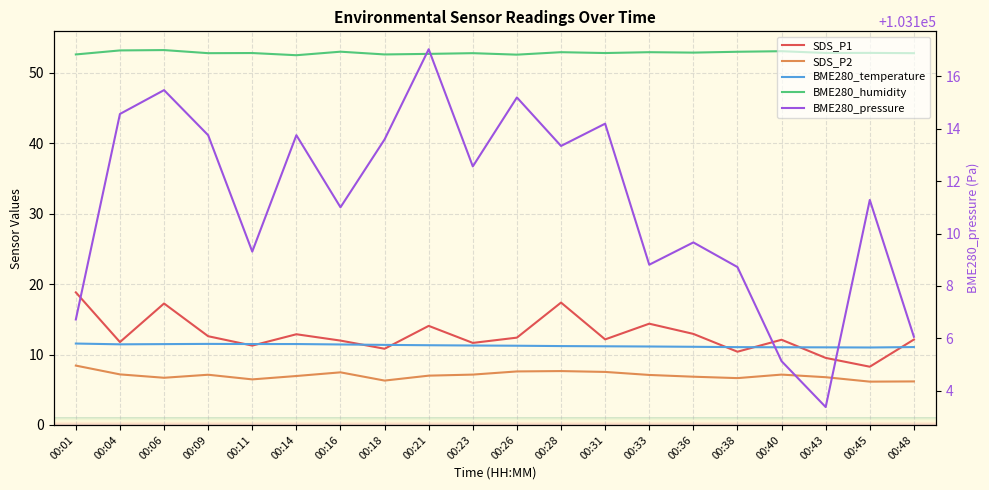

At 00:38, list the series in order from largest to smallest.

BME280_pressure, BME280_humidity, BME280_temperature, SDS_P1, SDS_P2